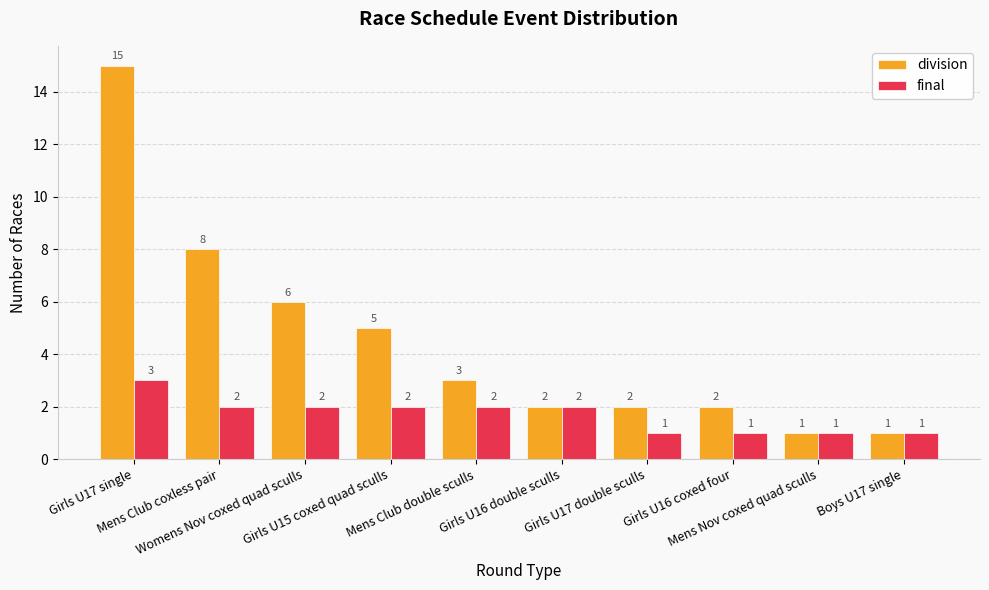

Which series has the largest total across all categories?

division